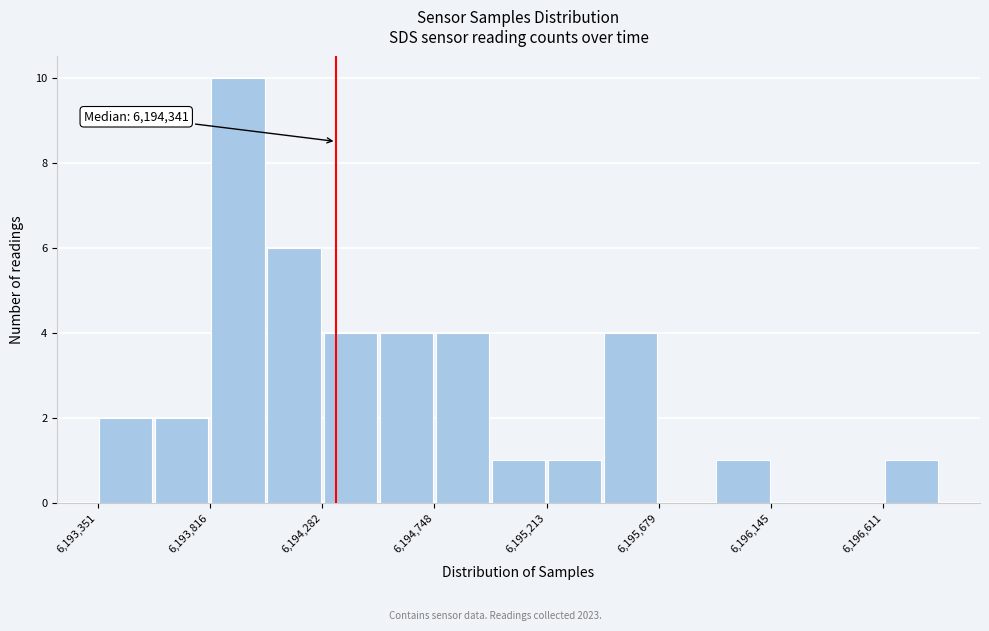

Which range on the x-axis has the tallest bar?

6193800 to 6194050